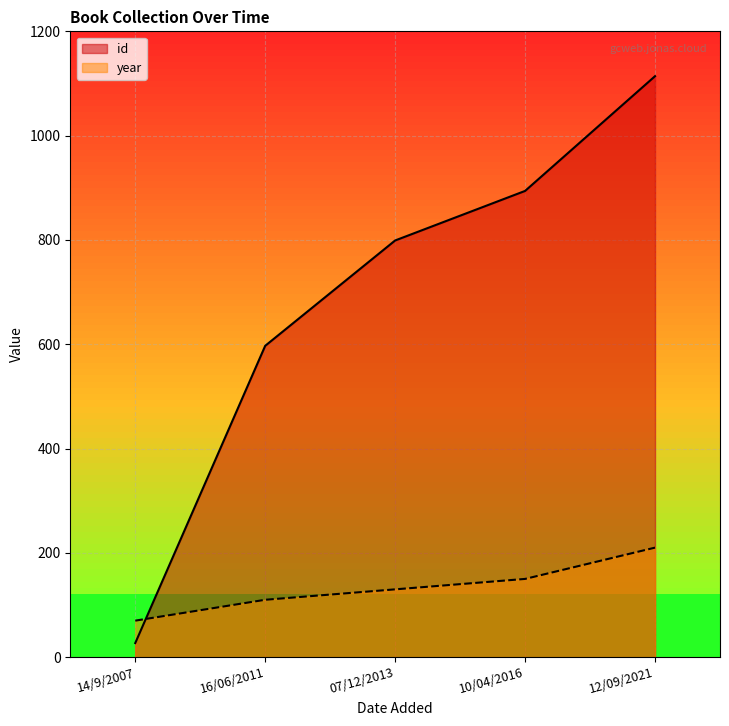

True or false: id has a value of 451 at 12/09/2021.

False